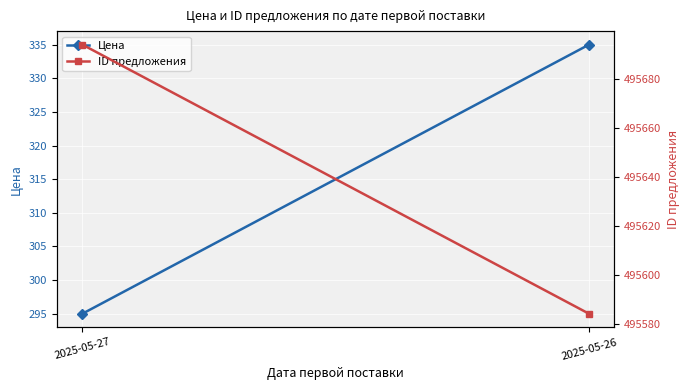

Which category has the highest value across all series?

2025-05-27